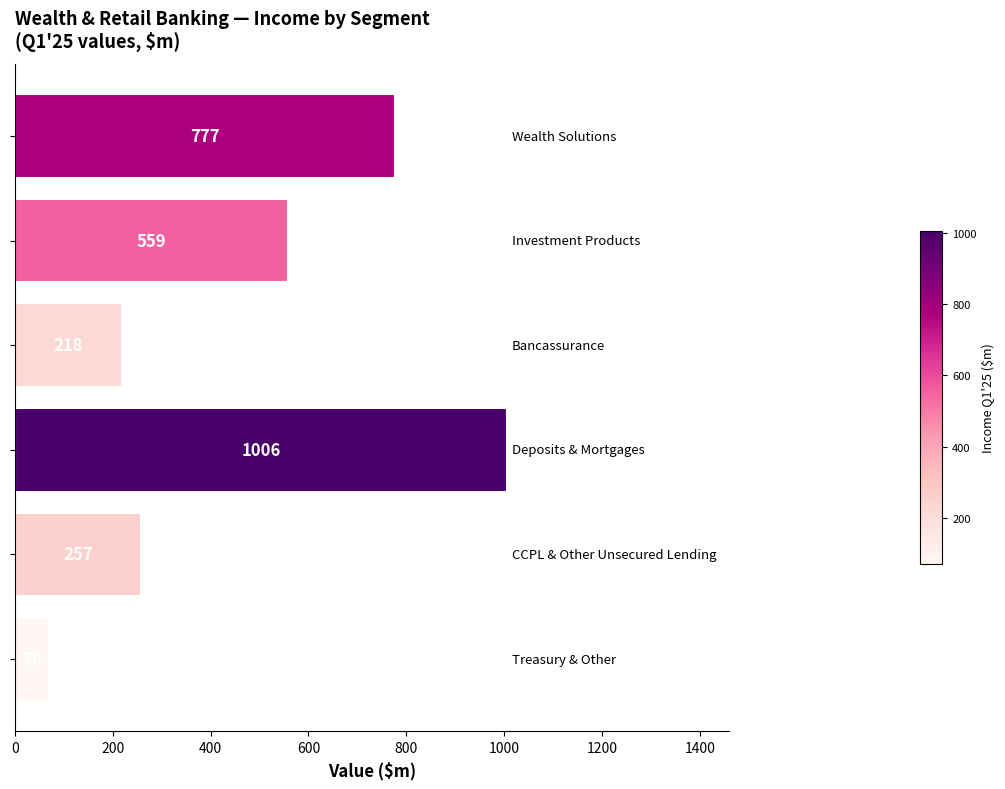

What is the value of the 5th bar from the top?

257